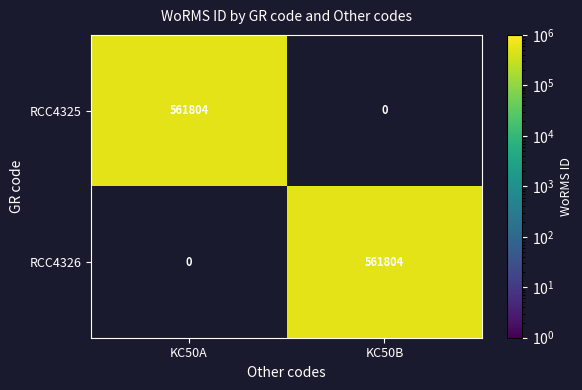

What is the difference between the highest and lowest values at KC50A?

561804